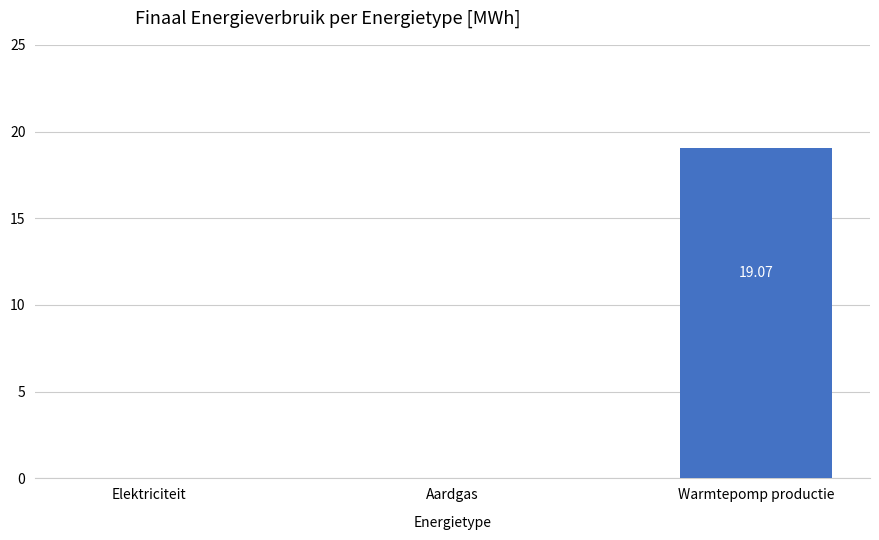

Is it true that the value at Warmtepomp productie is 19.1?

True